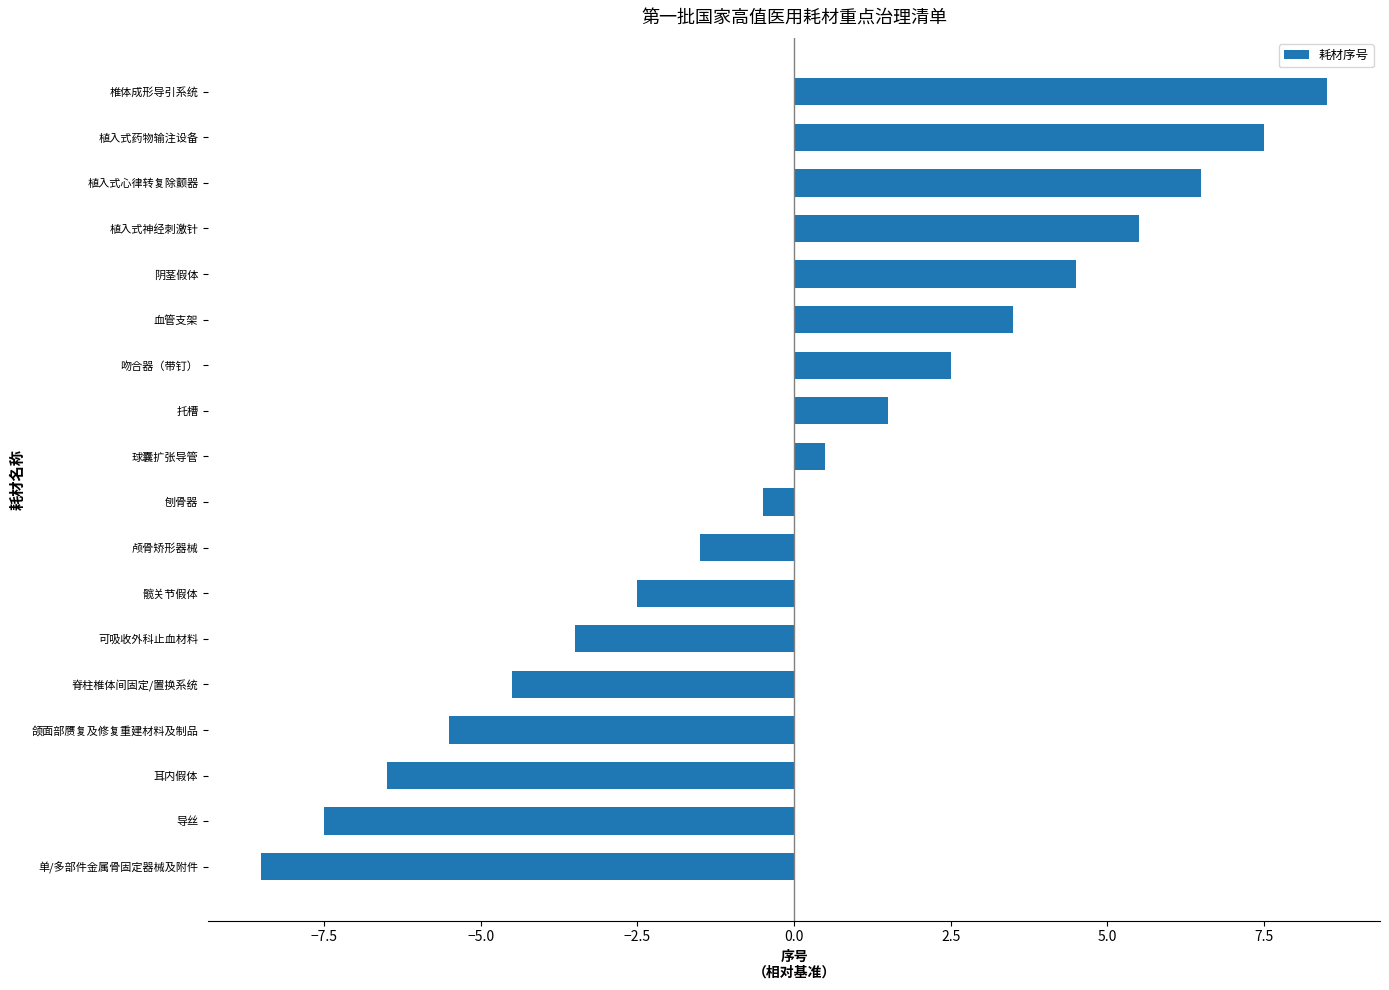

True or false: the data shows -0.5 at 刨骨器.

True